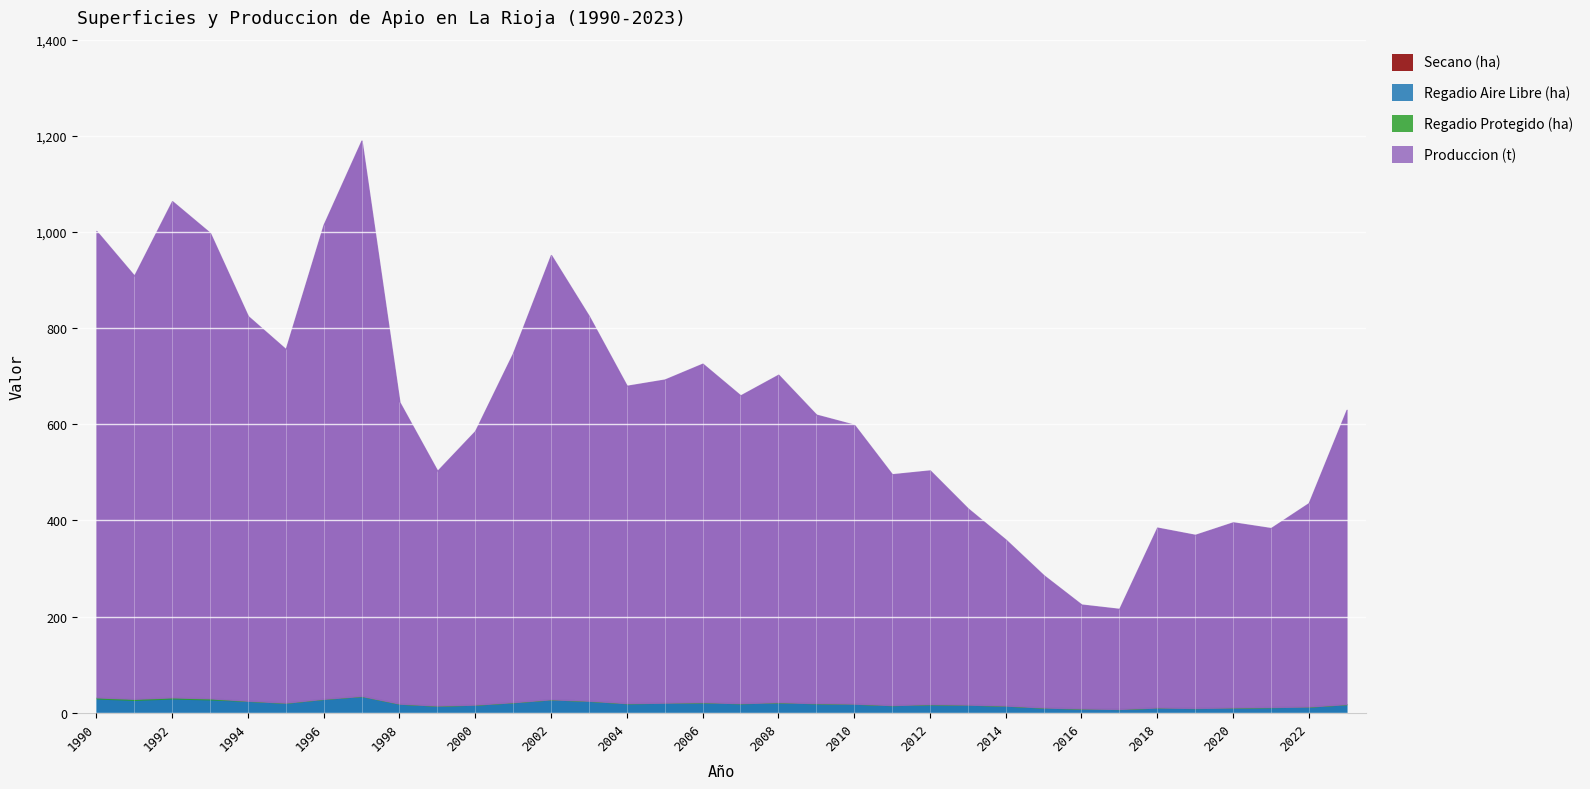

What are all the series names shown in the legend?

Secano (ha), Regadio Aire Libre (ha), Regadio Protegido (ha), Produccion (t)